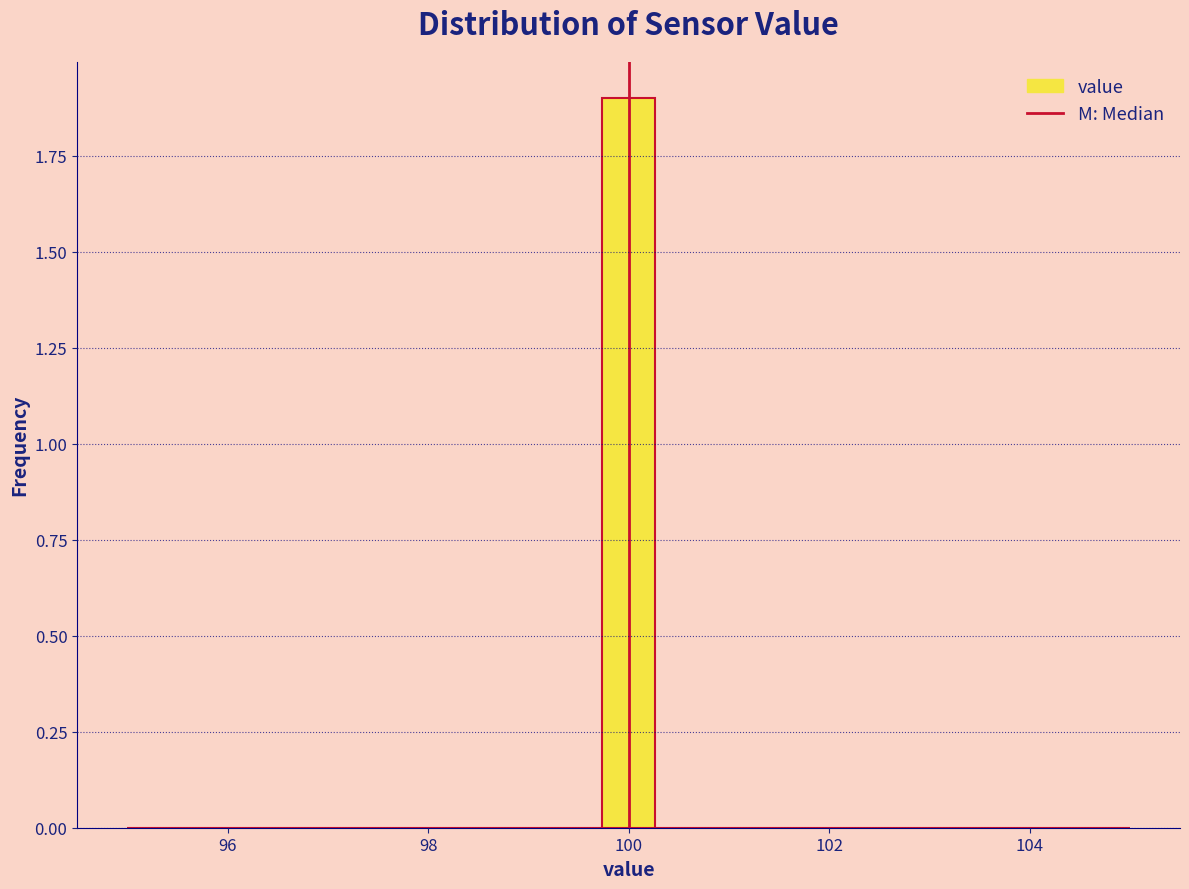

Read against the x-axis, roughly where is the centre of the tallest bar?

100.0